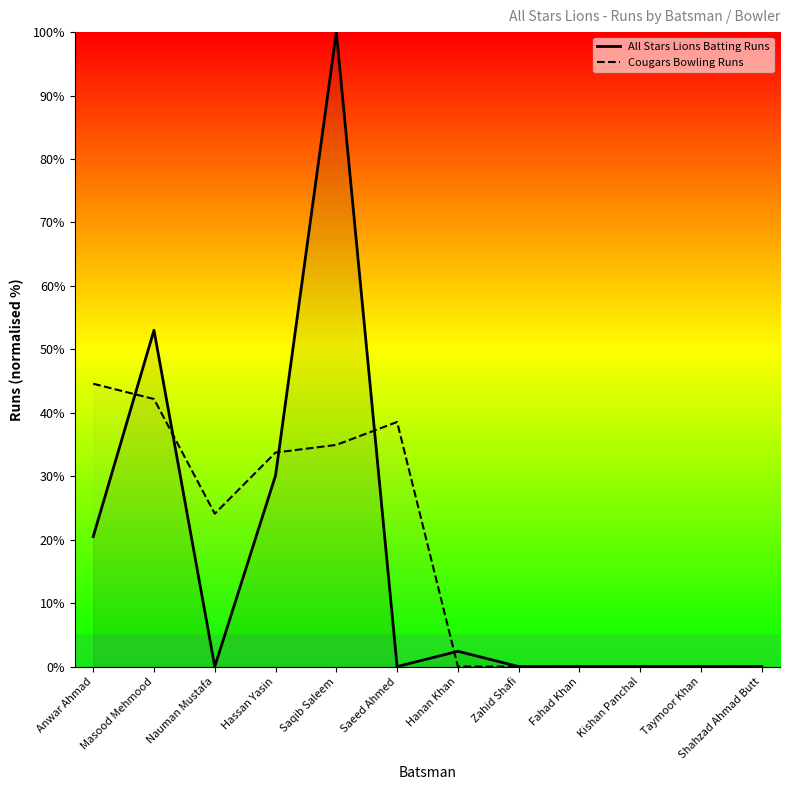

Reading right to left, transcribe all the data shown in this chart.

All Stars Lions Batting Runs: 0.0	0.0	0.0	0.0	0.0	2.4	0.0	100.0	30.1	0.0	53.0	20.5
Cougars Bowling Runs: 0.0	0.0	0.0	0.0	0.0	0.0	38.6	34.9	33.7	24.1	42.2	44.6